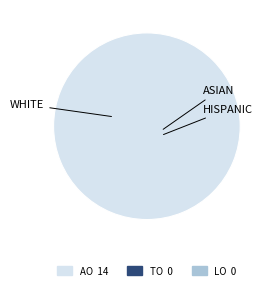

Is there a majority slice in this chart?

Yes